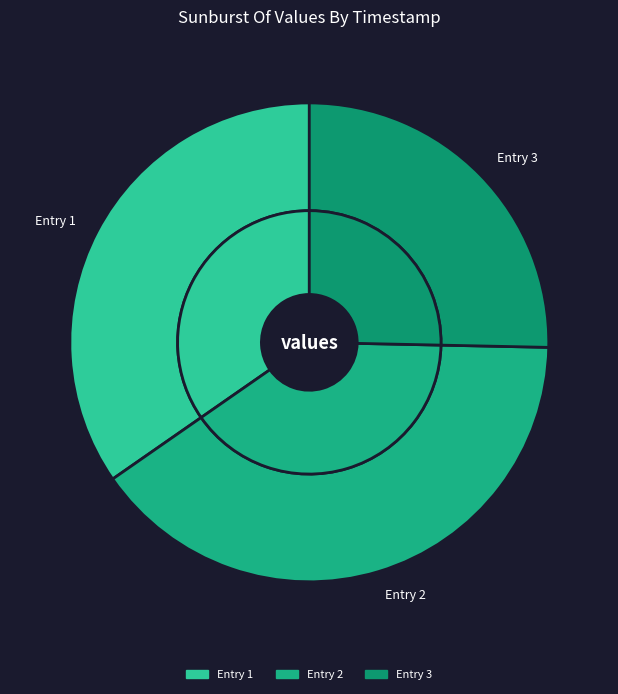

True or false: 2018-07-16T12:39:02.592Z accounts for 40% of the total.

True